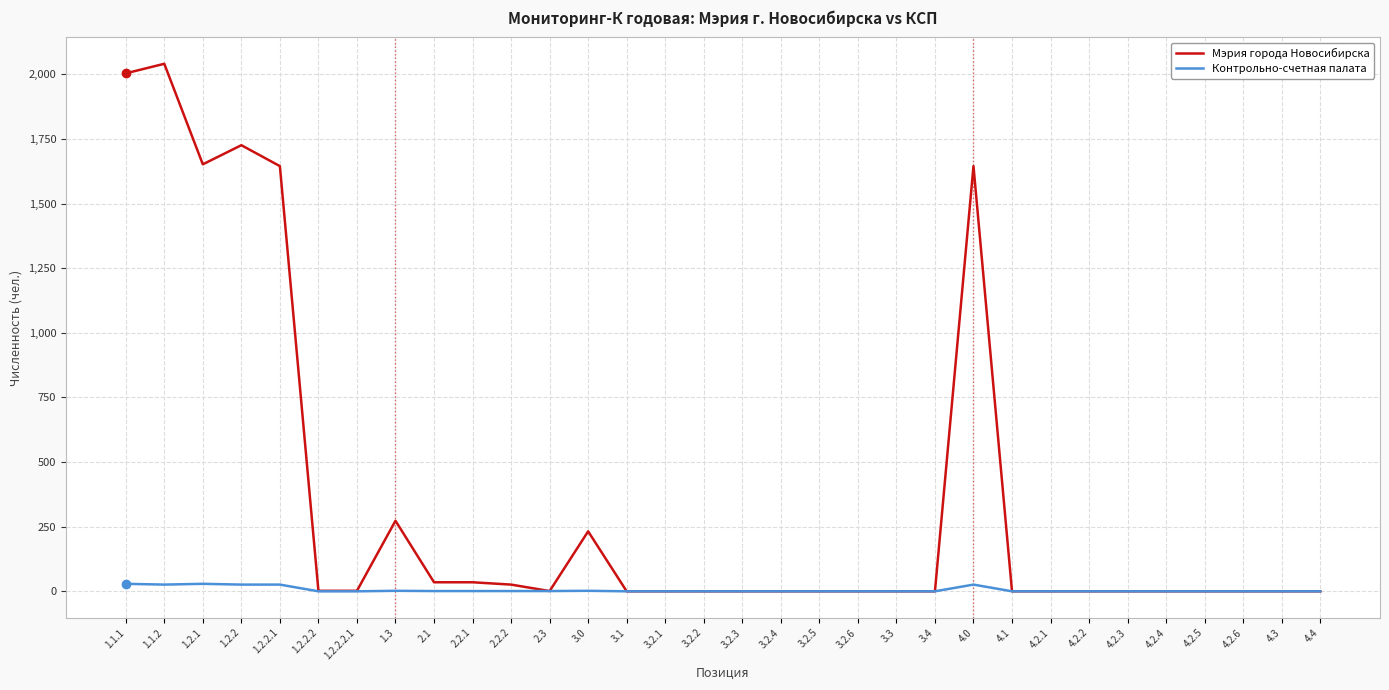

List the series in order of their peak value, lowest first.

Контрольно-счетная палата, Мэрия города Новосибирска